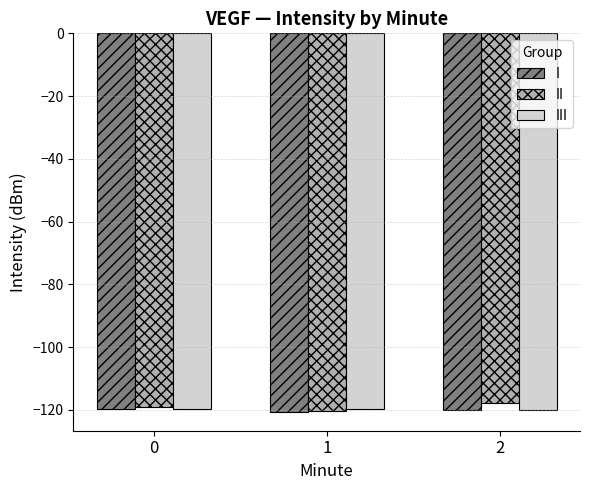

What is the total value across all series at 0?

-358.8